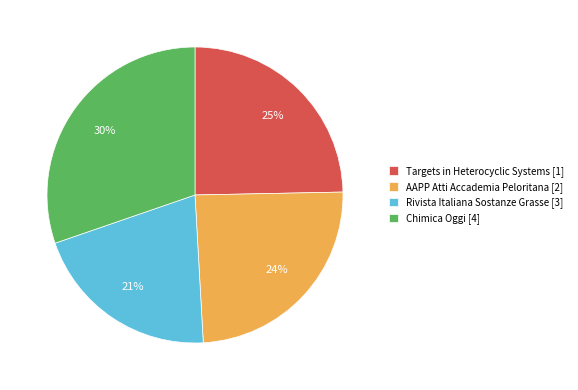

To the nearest percent, what percentage of the pie is Targets in Heterocyclic Systems [1]?

25%